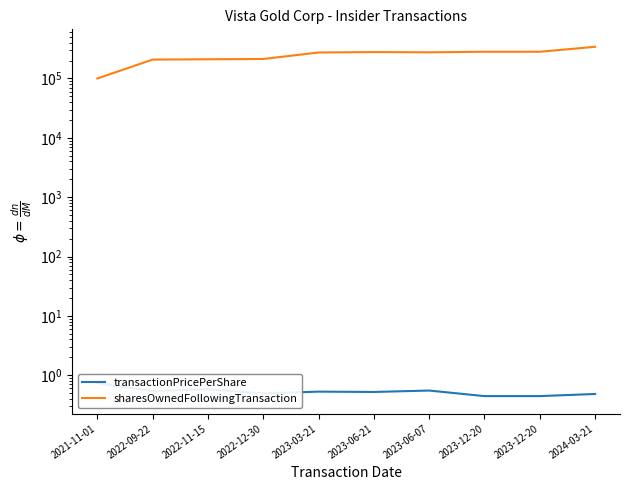

Reading left to right, what are all the values shown in this chart?

transactionPricePerShare: 2021-11-01=0.7	2022-09-22=0.5	2022-11-15=0.6	2022-12-30=0.5	2023-03-21=0.5	2023-06-21=0.5	2023-06-07=0.6	2023-12-20=0.4	2023-12-20=0.4	2024-03-21=0.5
sharesOwnedFollowingTransaction: 2021-11-01=99971.0	2022-09-22=208152.0	2022-11-15=210652.0	2022-12-30=213152.0	2023-03-21=274088.0	2023-06-21=278588.0	2023-06-07=276088.0	2023-12-20=282088.0	2023-12-20=282088.0	2024-03-21=341902.0